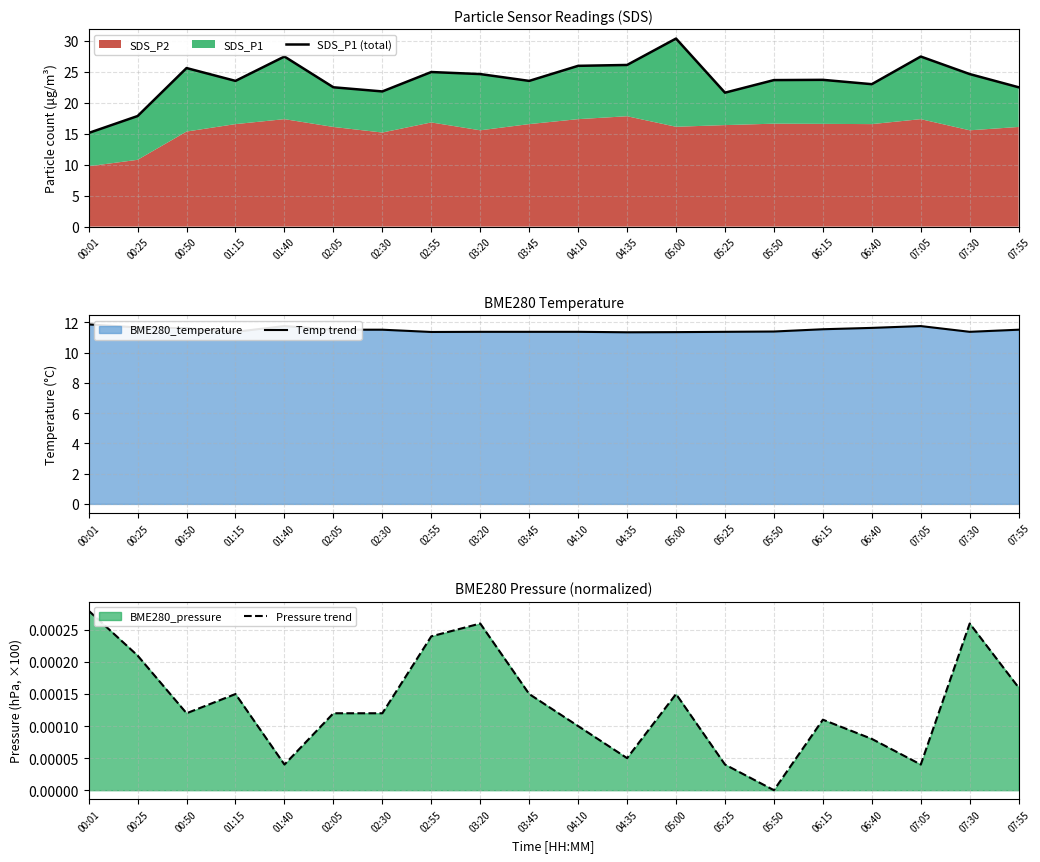

Which series has the largest range (max minus min)?

SDS_P1 (total)